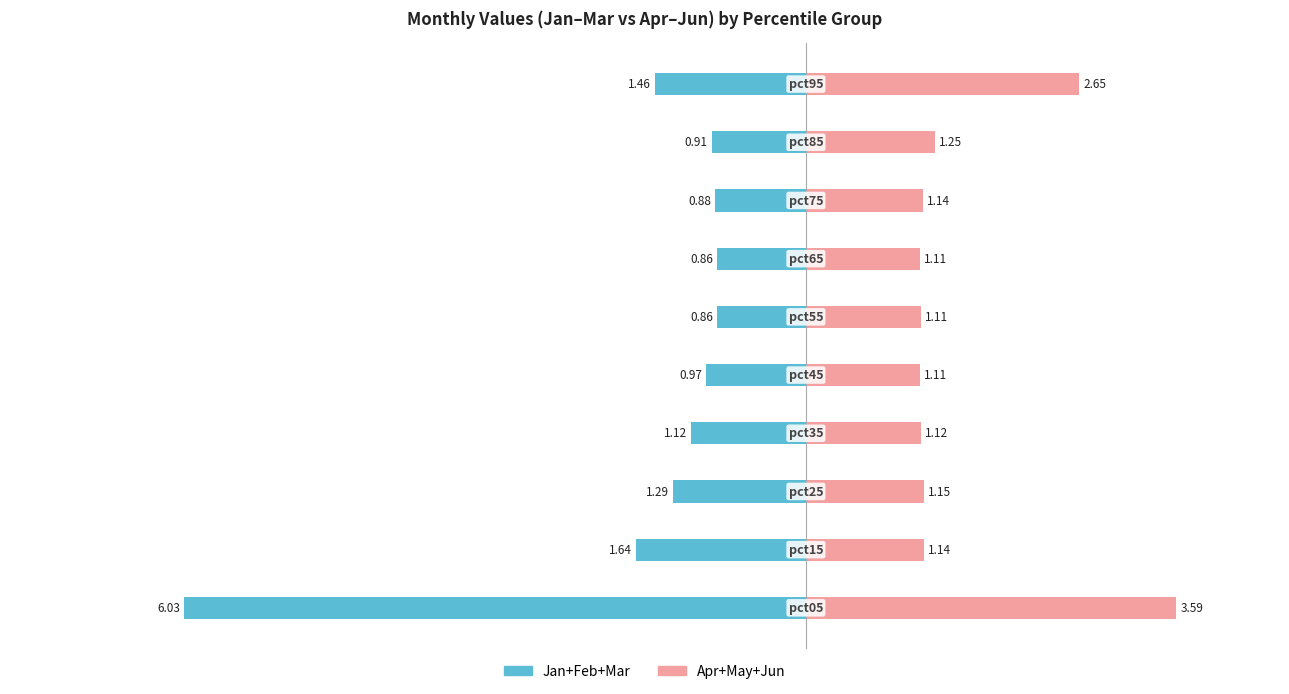

Rank the series at 9 from highest to lowest value.

Apr+May+Jun, Jan+Feb+Mar